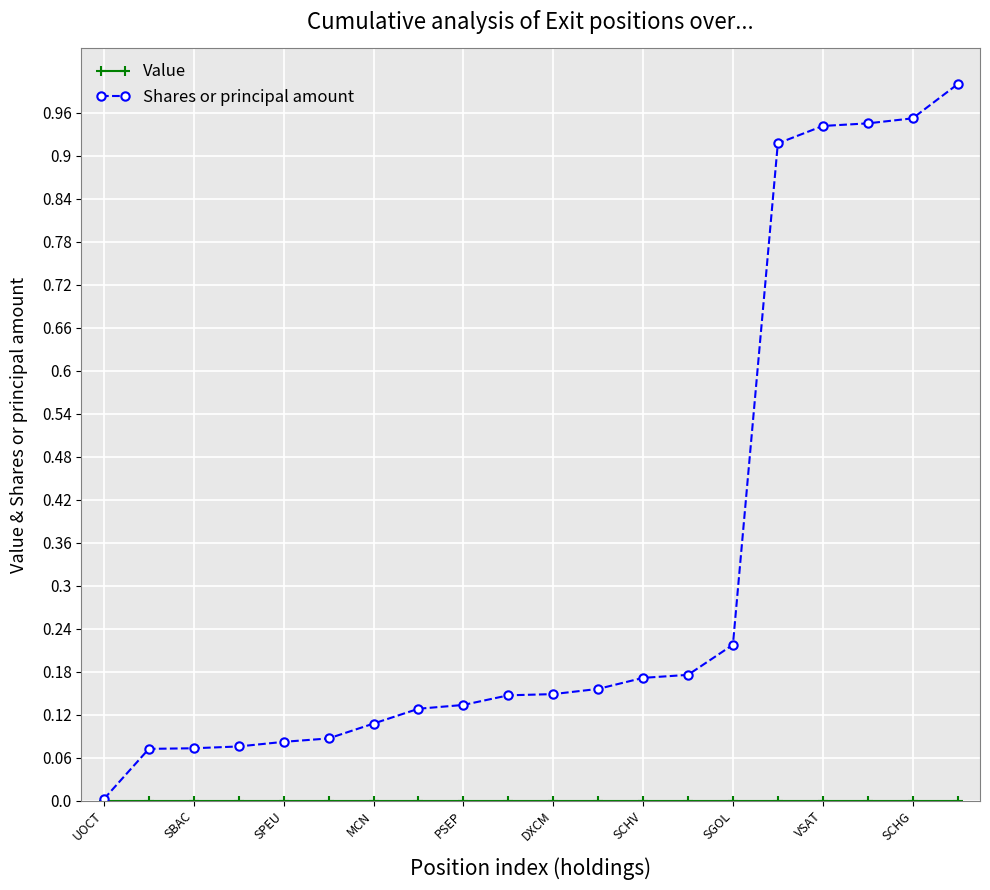

Which series has the widest spread of values?

Shares or principal amount